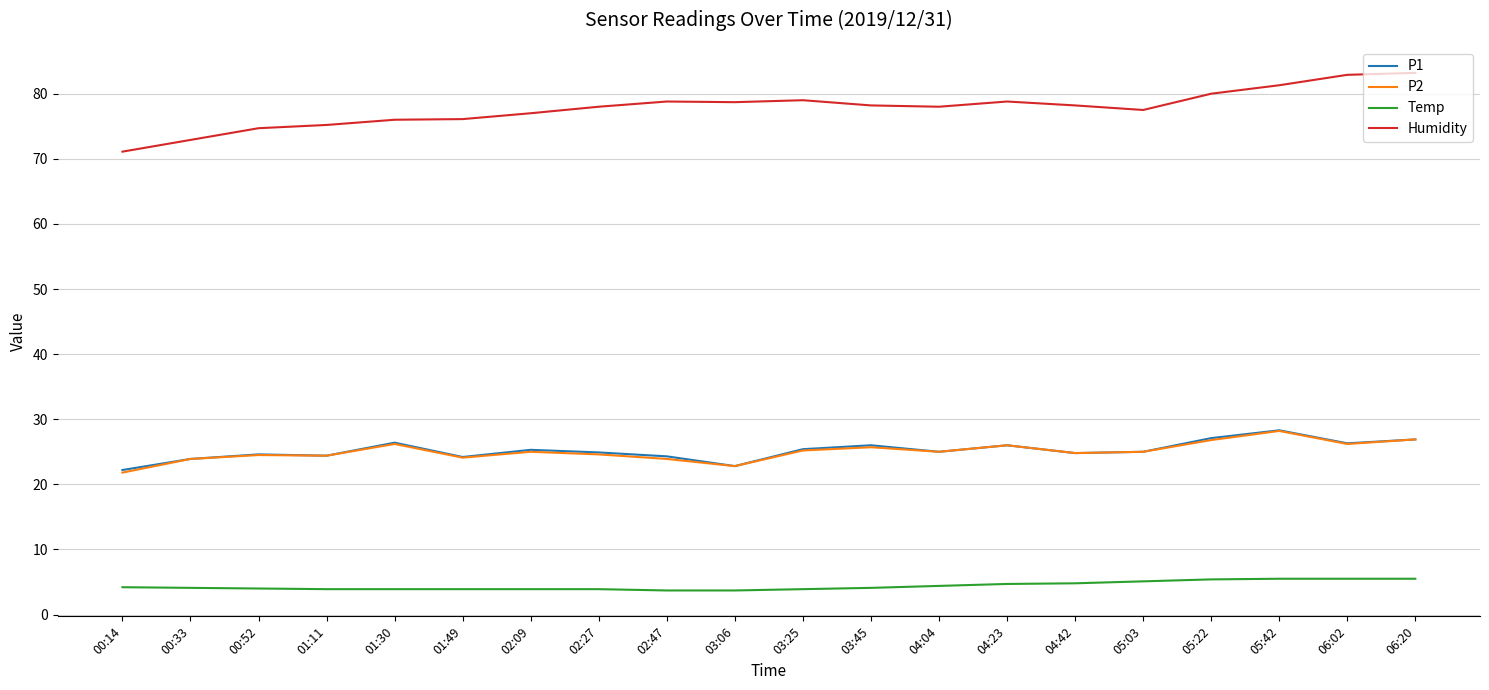

What position from the right is 01:11?

17